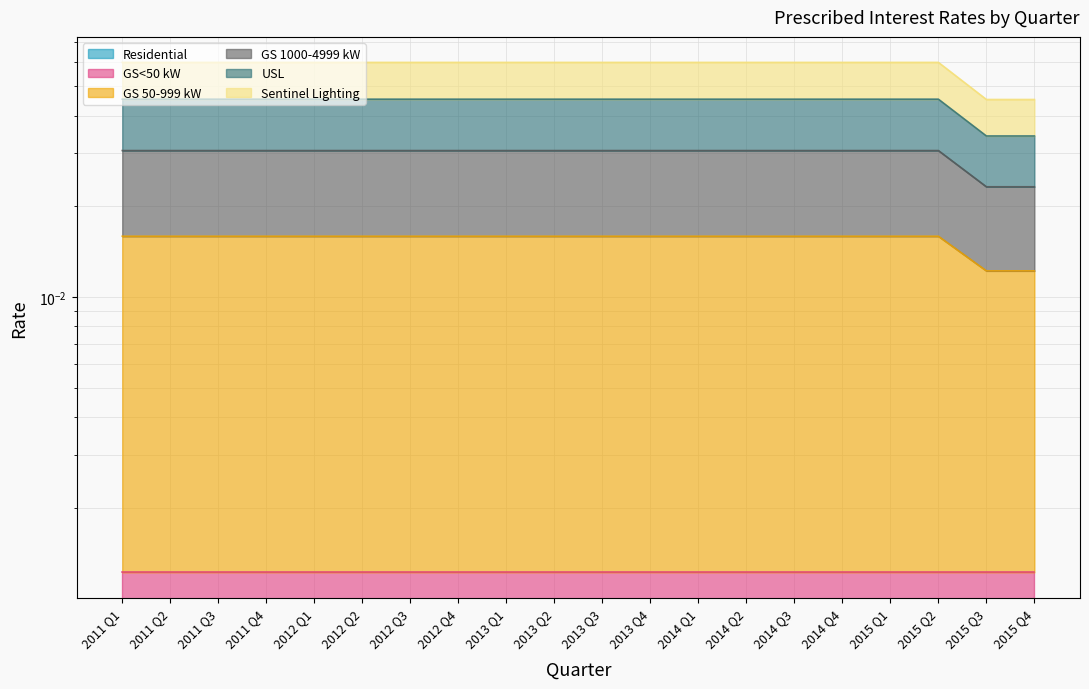

True or false: GS 50-999 kW and USL cross at least once.

False